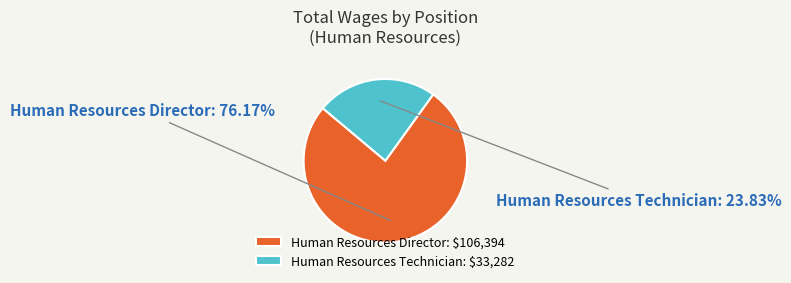

Which has a higher value, Human Resources Director or Human Resources Technician?

Human Resources Director